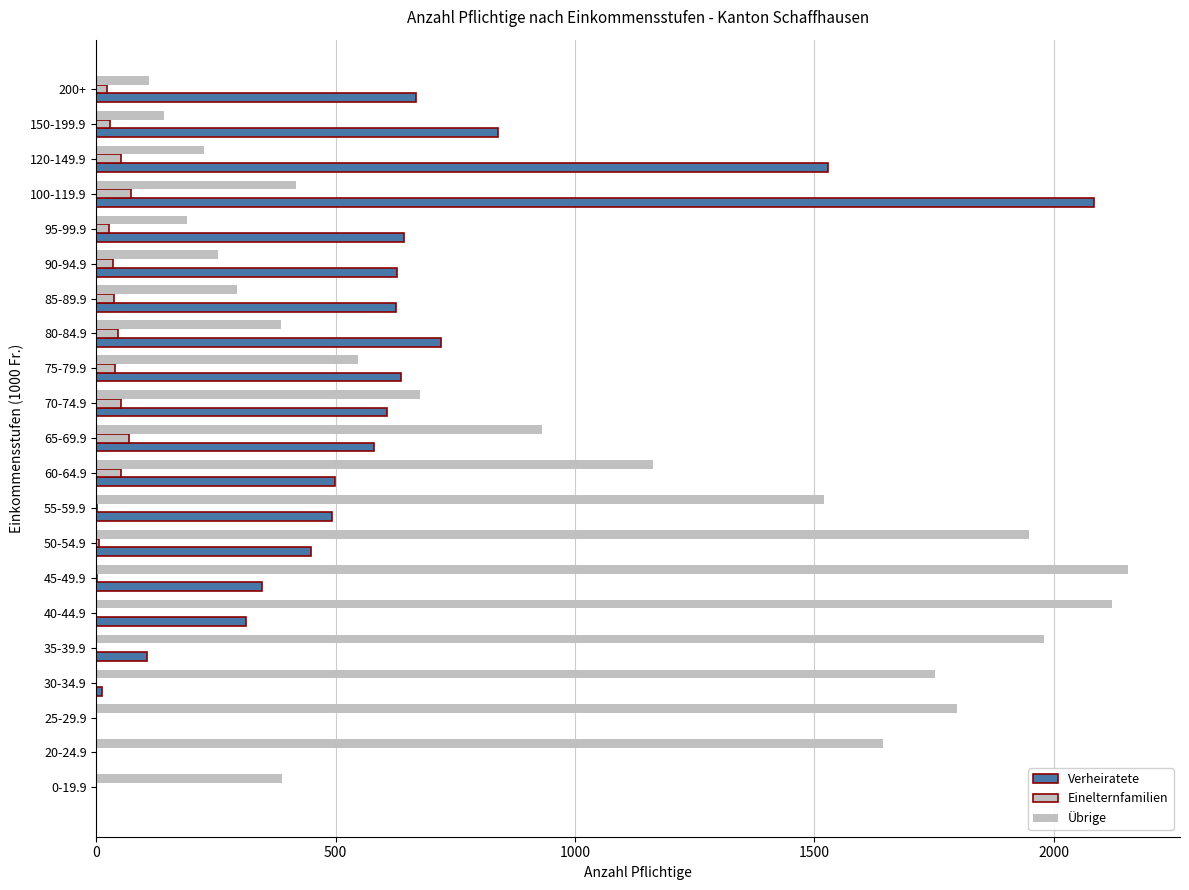

How many series are shown in this chart?

3